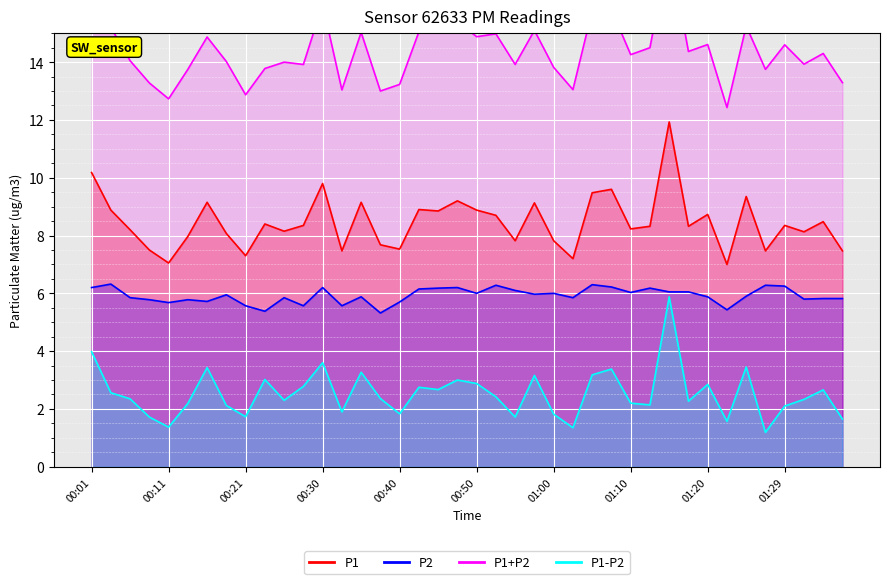

True or false: P1 and P2 intersect in this chart.

False